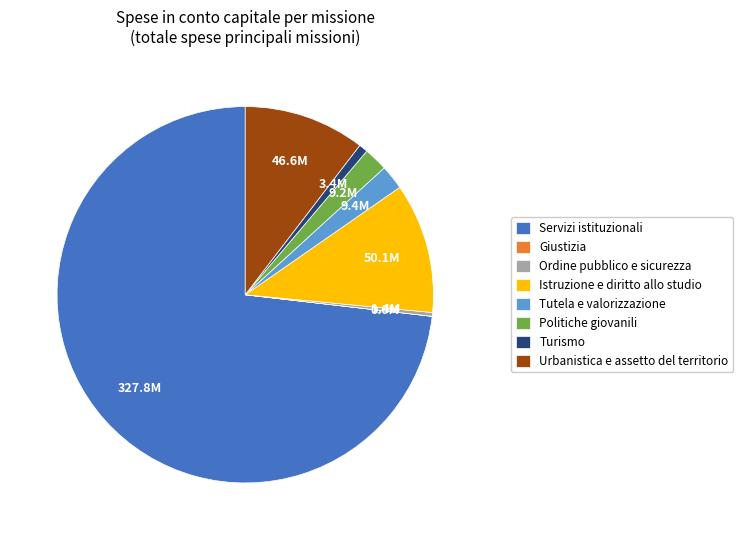

Between Urbanistica e assetto del territorio and Politiche giovanili, which is larger?

Urbanistica e assetto del territorio